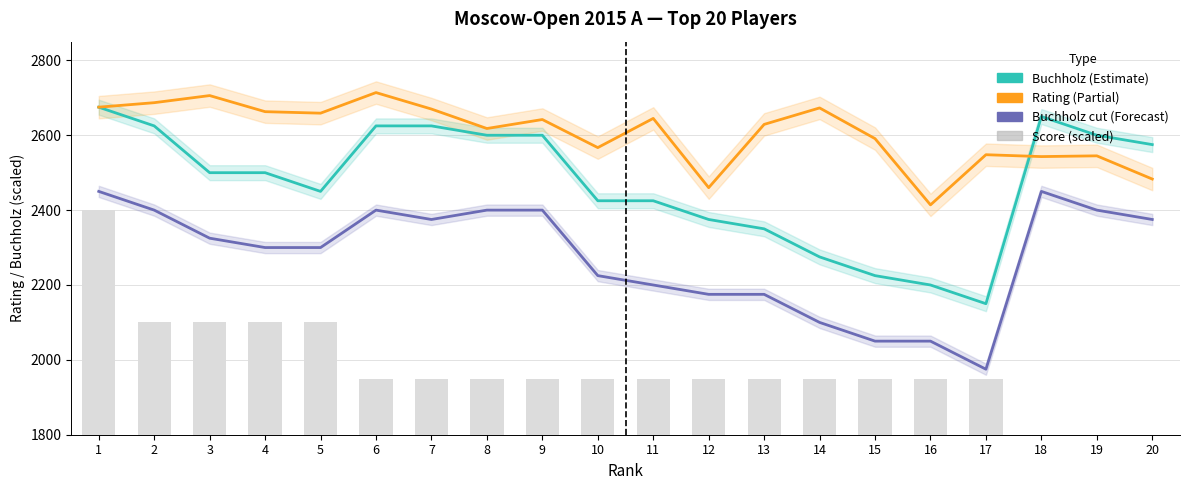

Is it true that Buchholz (cut) equals 2400 at 19?

True